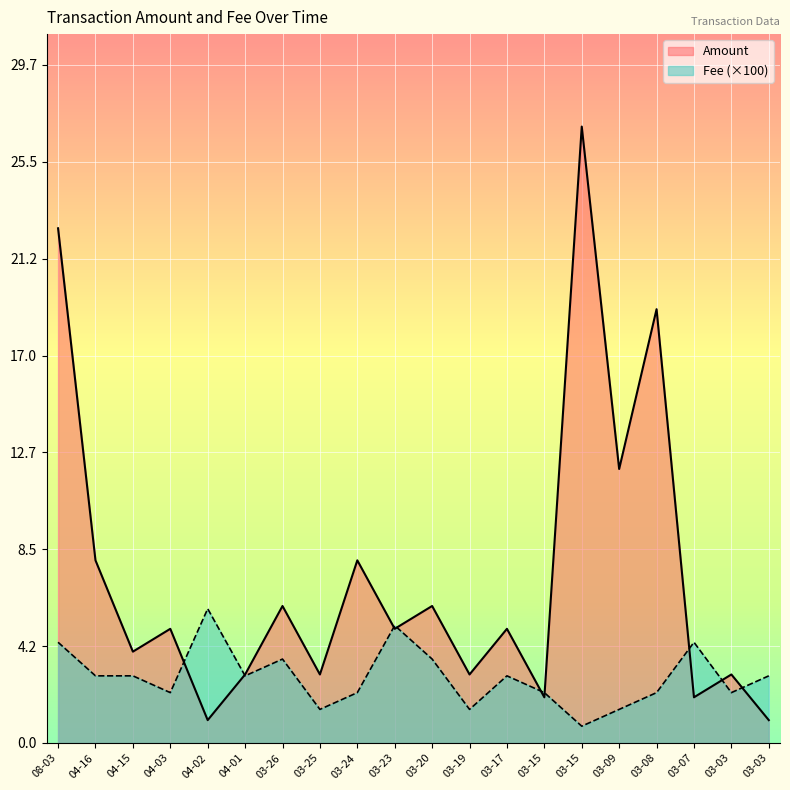

Where is the first local maximum for Fee?

04-02